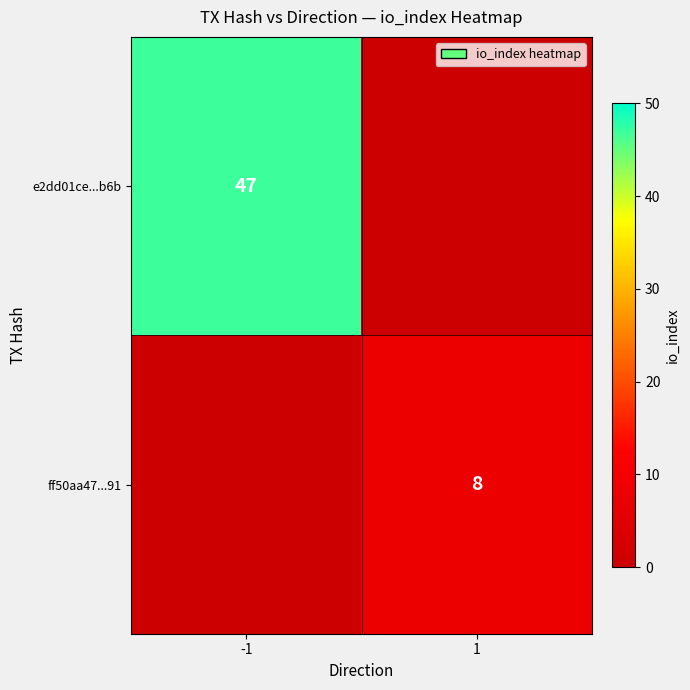

Is the value of ff50aa47...91 at 1 greater than the value of e2dd01ce...b6b at -1?

No